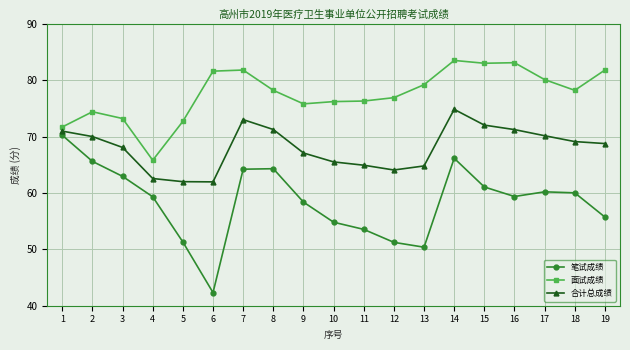

What is the highest value of the 面试成绩 series?

83.5